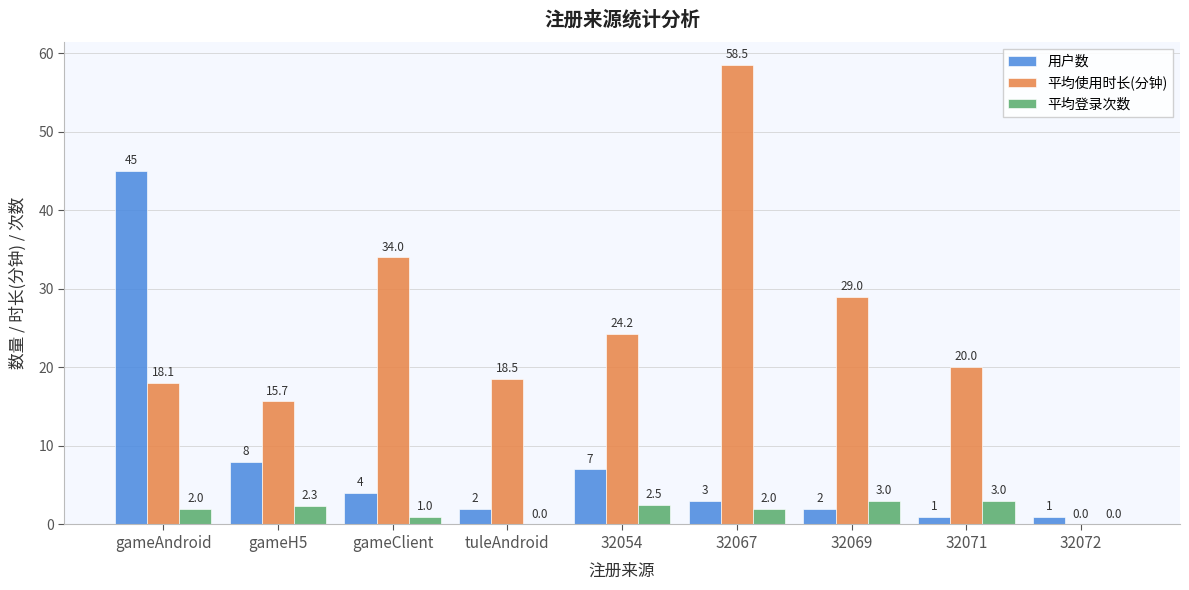

How many values in 平均登录次数 are above zero?

7